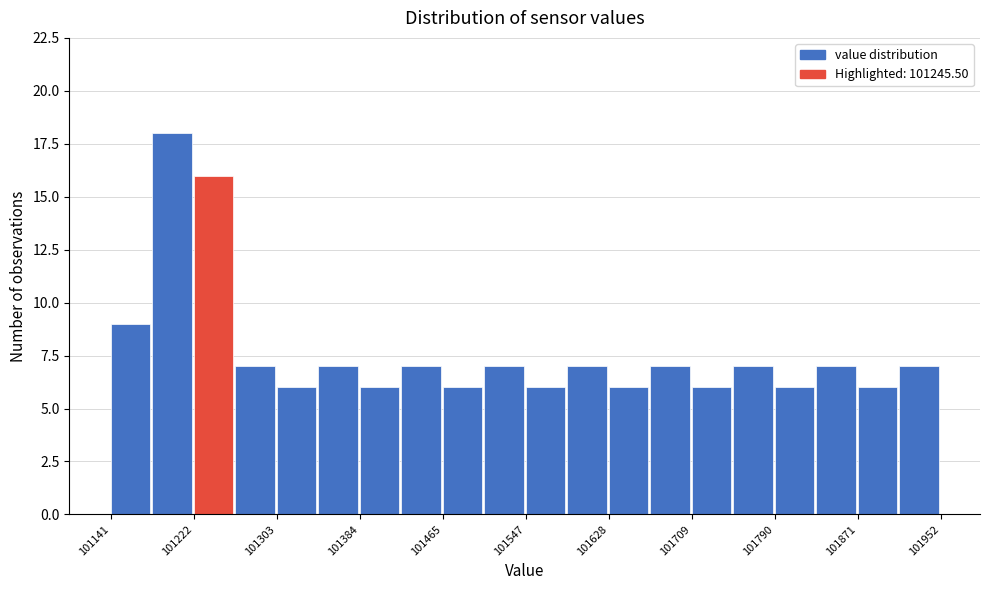

How tall is the bar that spans 101300 to 101340 on the x-axis? Neither the bar edges nor the heights are printed on the chart, so give them approximately, as read against the axes.

6